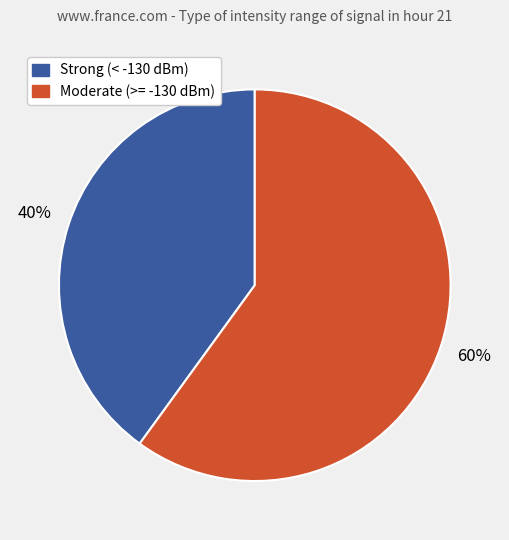

To the nearest percent, what is the difference between the largest and smallest slice percentages?

20%